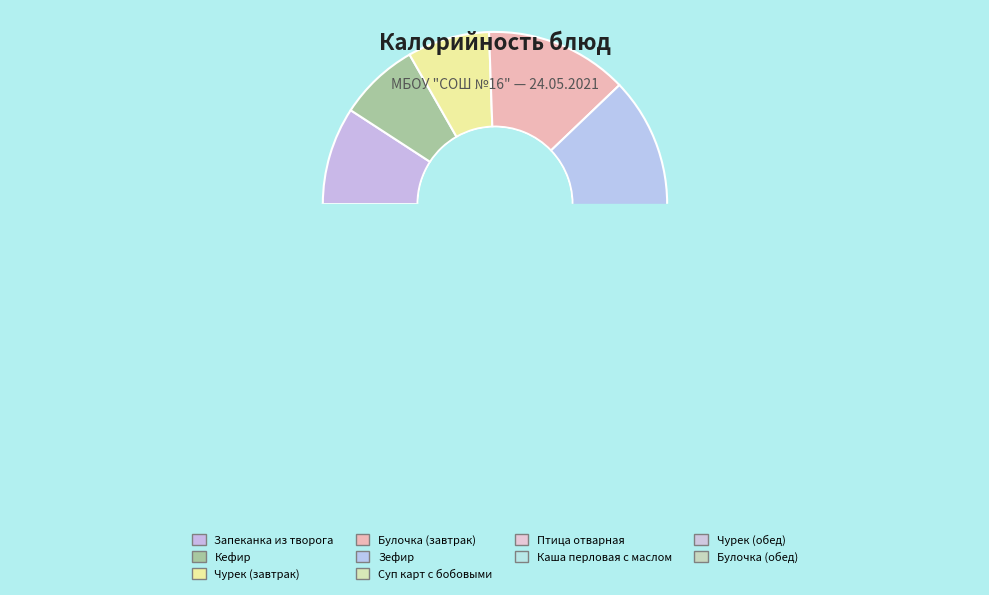

Count the number of slices in the pie.

11